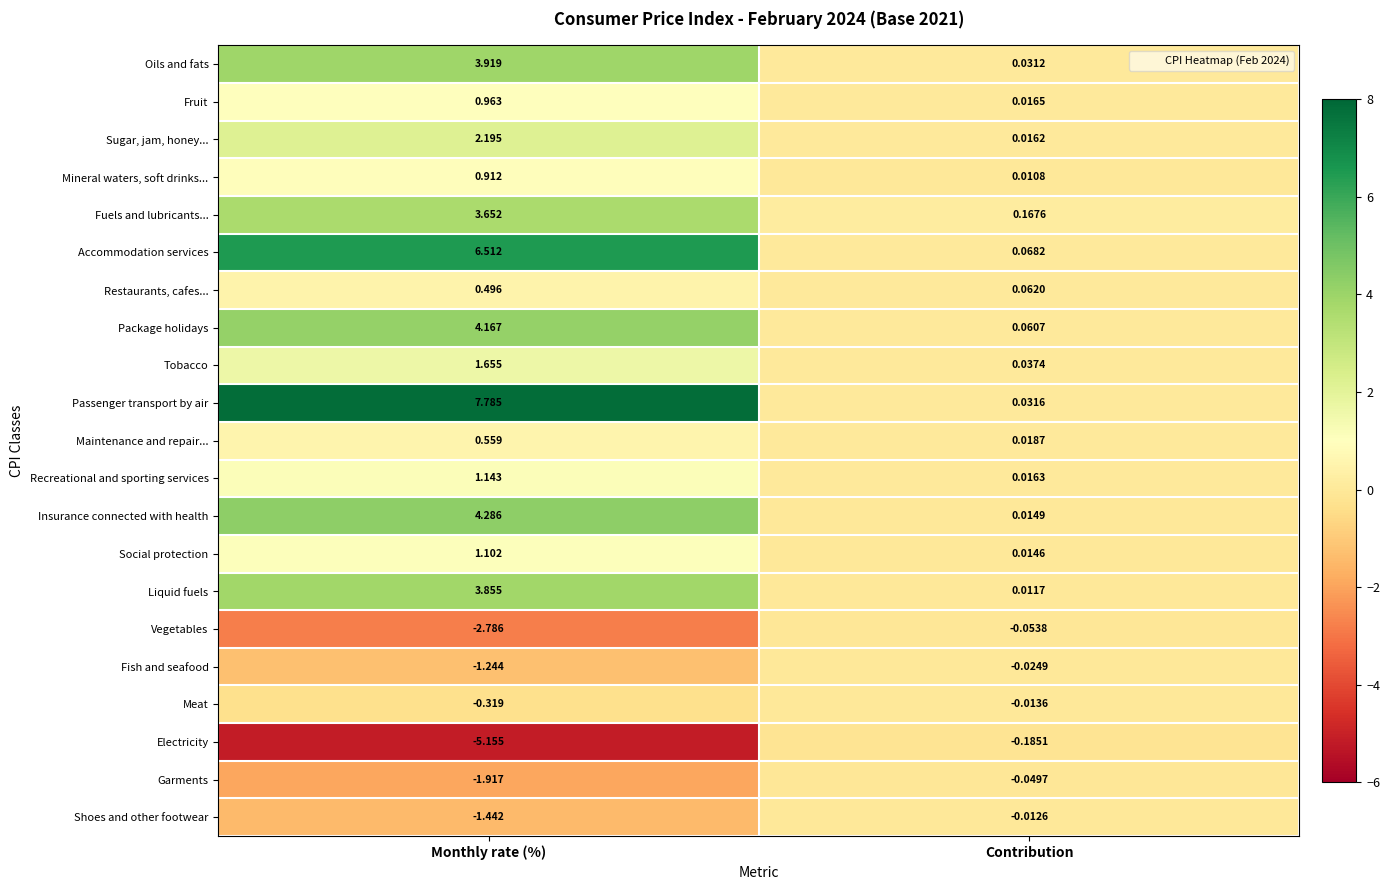

At which category does the chart reach its minimum across all series?

Monthly rate (%)